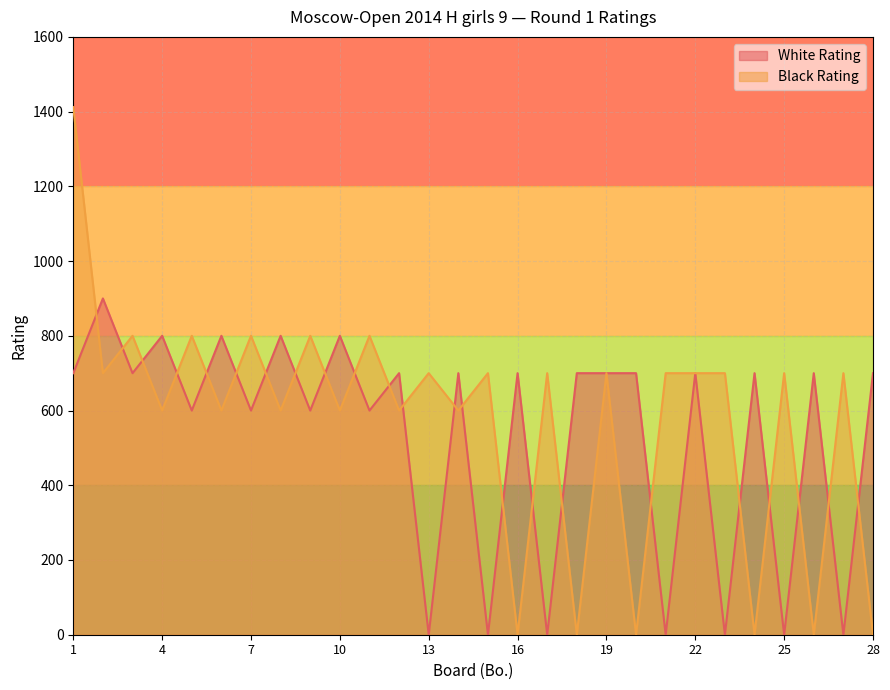

The White Rating series shows 700 at 26. True or false?

True